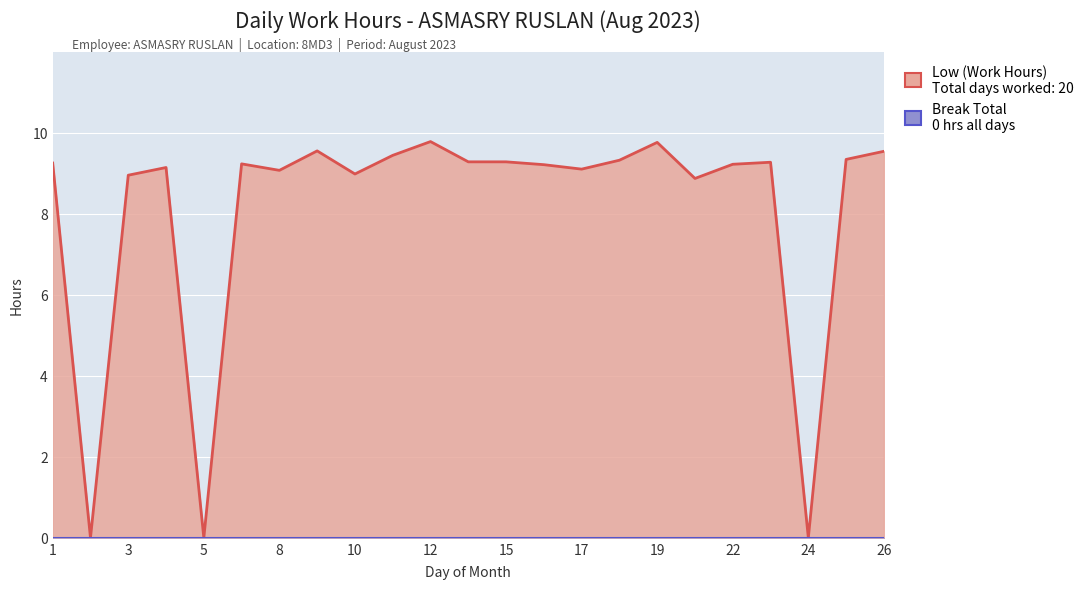

Where is the data nearest to the value 4?

2